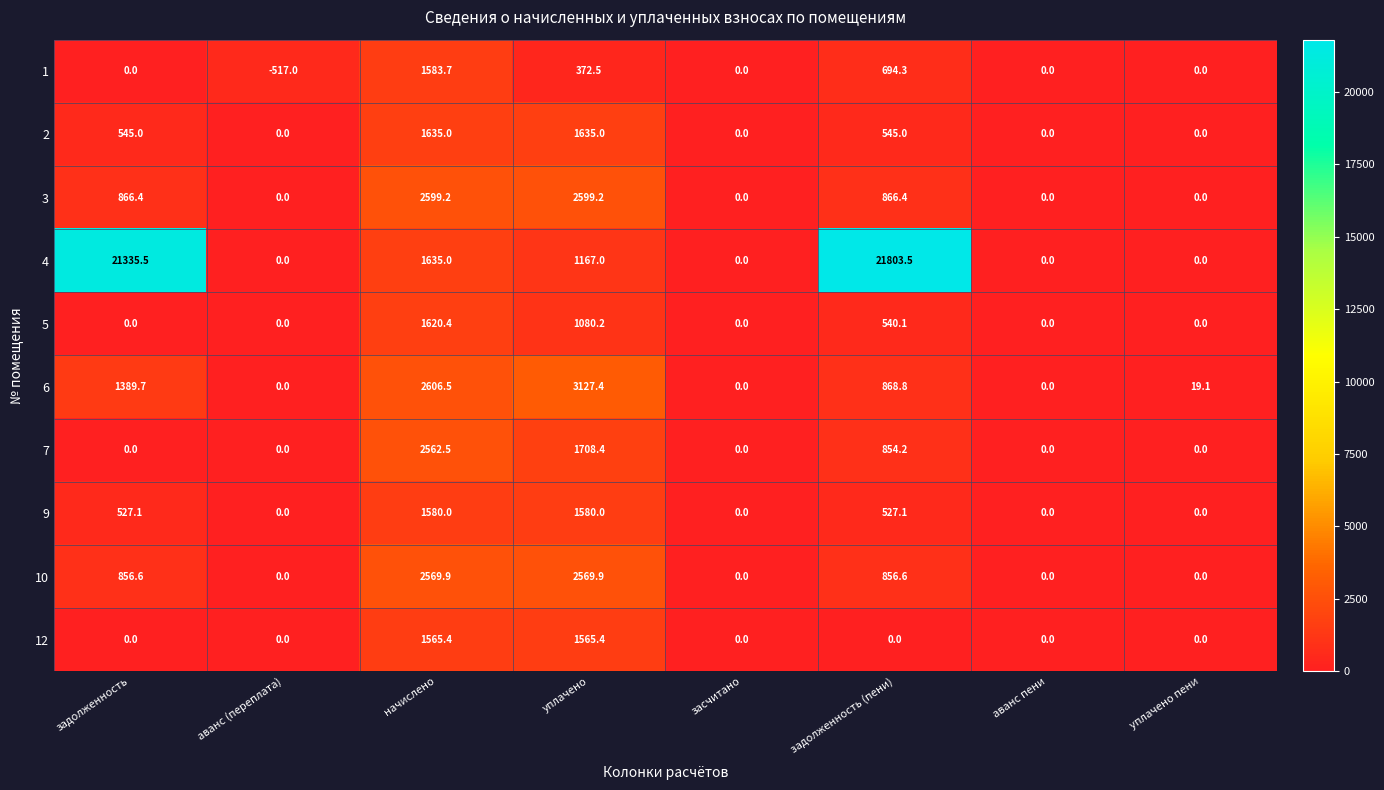

Where does the 6 series first go above 868?

задолженность